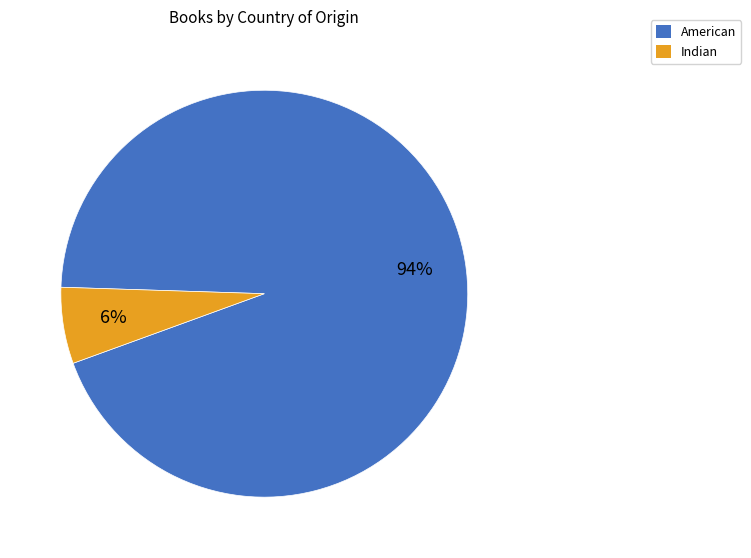

Combined, do American and Indian account for over 50%?

Yes